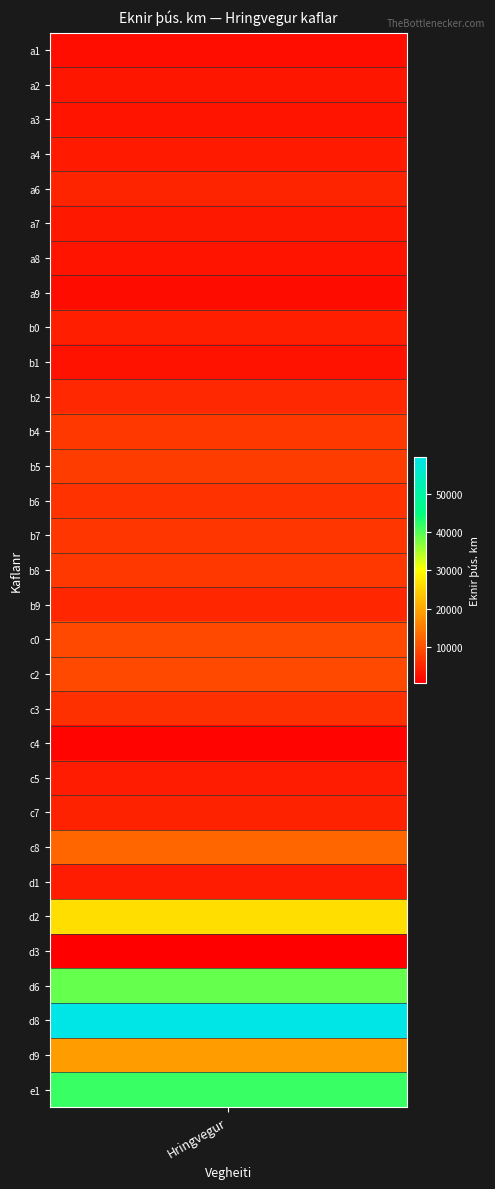

What is the change in value from b9 to d9?

+13618.8